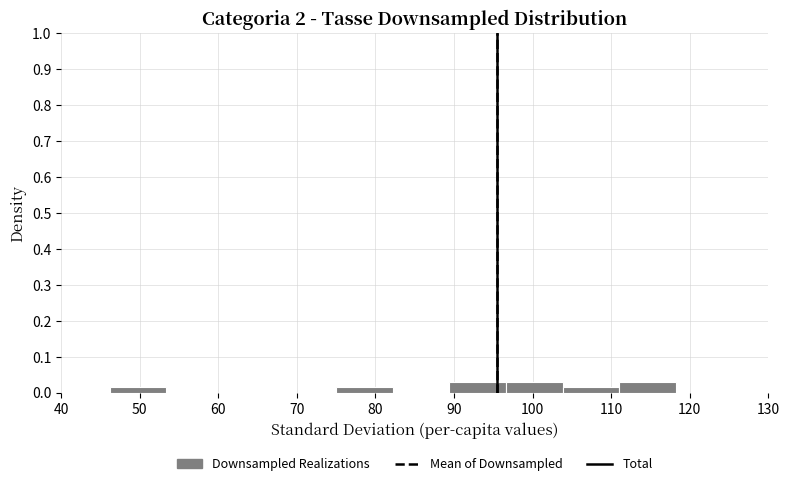

Reading left to right, transcribe this chart: for each bar, give the range it covers on the x-axis and its height. Neither the bar edges nor the heights are printed on the chart, so give them approximately, as read against the axes.

46 to 53: 0.02
53 to 61: 0
61 to 68: 0
68 to 75: 0
75 to 82: 0.02
82 to 89: 0
89 to 97: 0.03
97 to 104: 0.03
104 to 111: 0.02
111 to 118: 0.03